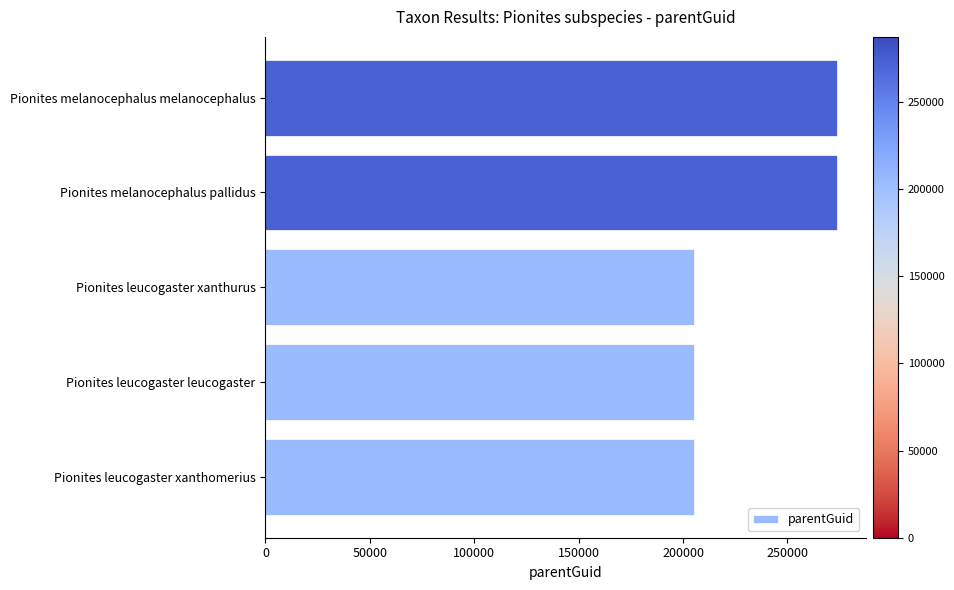

Reading top to bottom, what are all the values shown in this chart?

Pionites melanocephalus melanocephalus=273771	Pionites melanocephalus pallidus=273771	Pionites leucogaster xanthurus=205218	Pionites leucogaster leucogaster=205218	Pionites leucogaster xanthomerius=205218